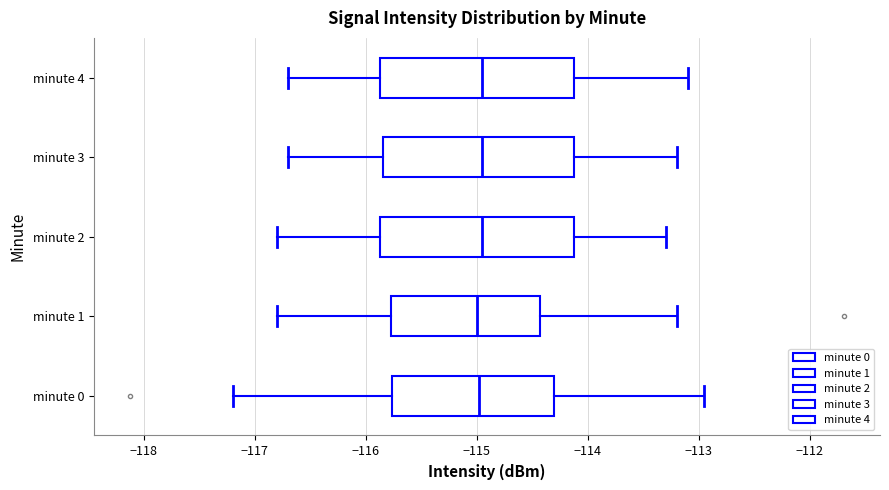

Reading bottom to top, read every box against the x-axis: the position of its median line, the range the box covers, and the ends of its whiskers. The values are not printed on the chart, so give them approximately, as read against the axis.

minute 0: median -115.0, box -115.8 to -114.3, whiskers -117.2 to -113.0
minute 1: median -115.0, box -115.8 to -114.4, whiskers -116.8 to -113.2
minute 2: median -114.9, box -115.9 to -114.1, whiskers -116.8 to -113.3
minute 3: median -114.9, box -115.8 to -114.1, whiskers -116.7 to -113.2
minute 4: median -114.9, box -115.9 to -114.1, whiskers -116.7 to -113.1